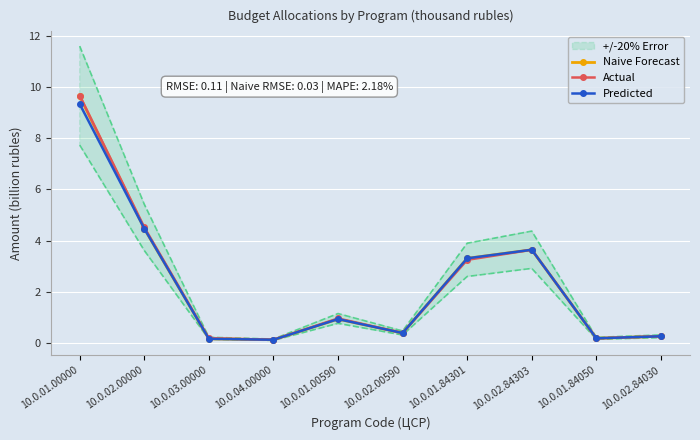

True or false: Naive Forecast has a value of 0.5 at 10.0.02.84030.

False